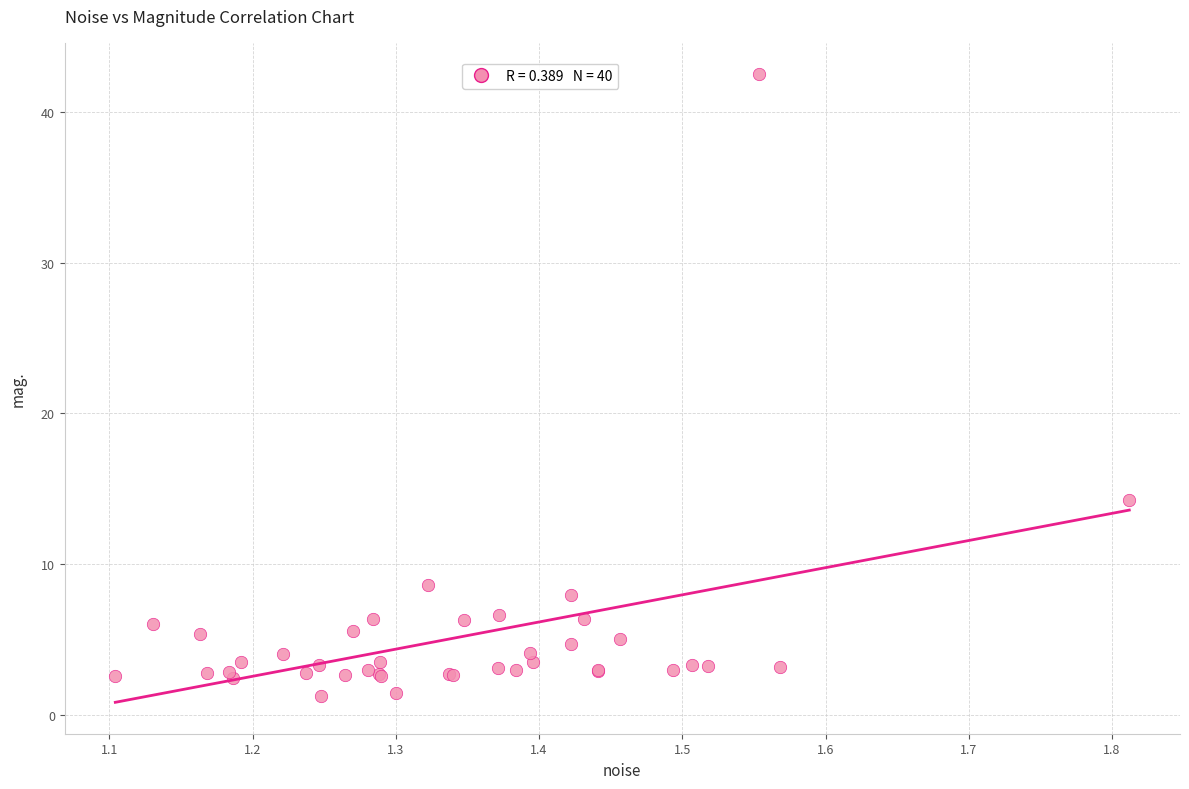

What Y value in the scatter plot is closest to 21?

14.3